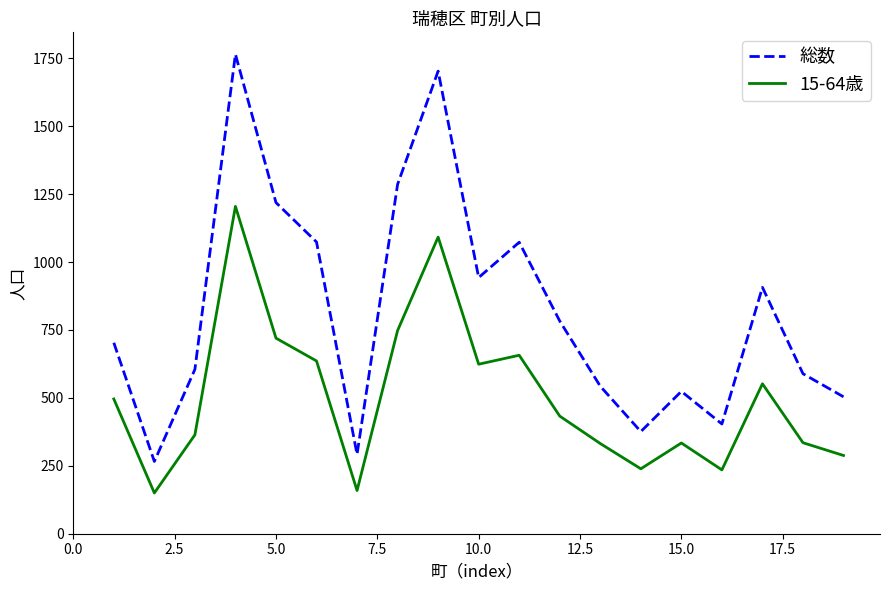

Rank the series by their average value, from lowest to highest.

15-64歳, 総数